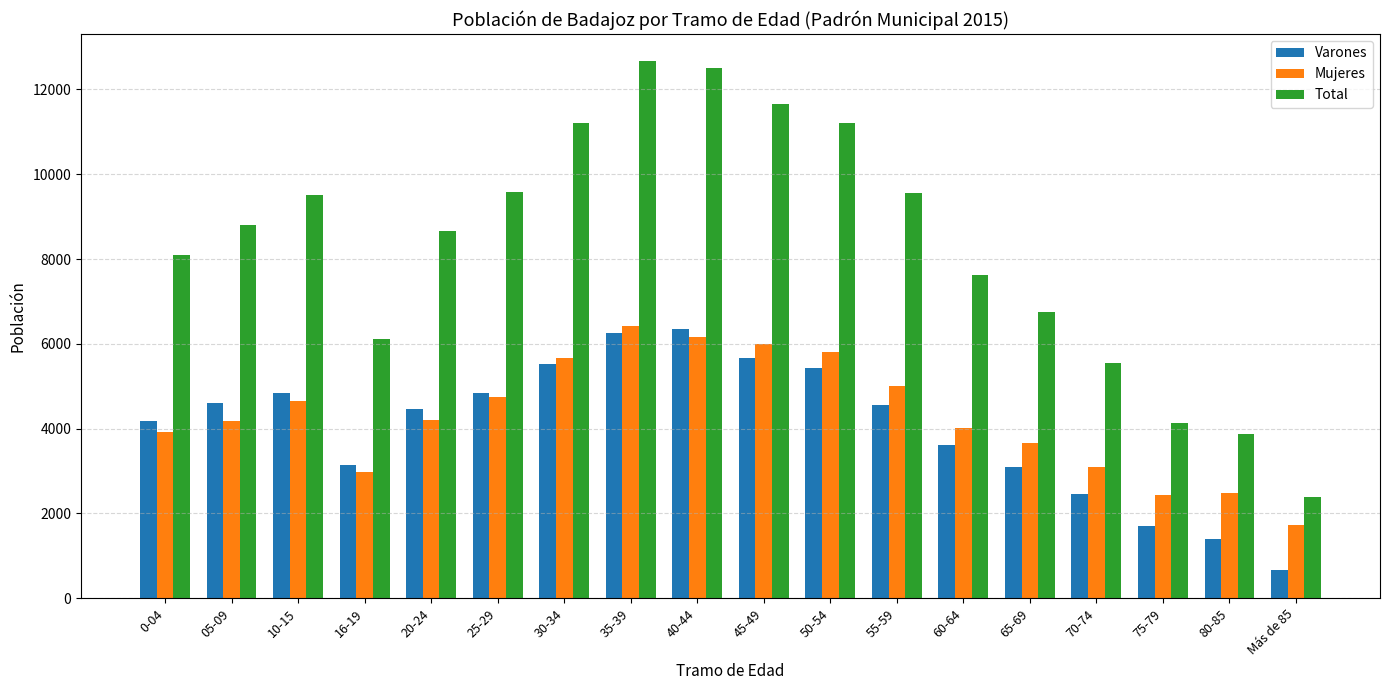

What are all the series names shown in the legend?

Varones, Mujeres, Total